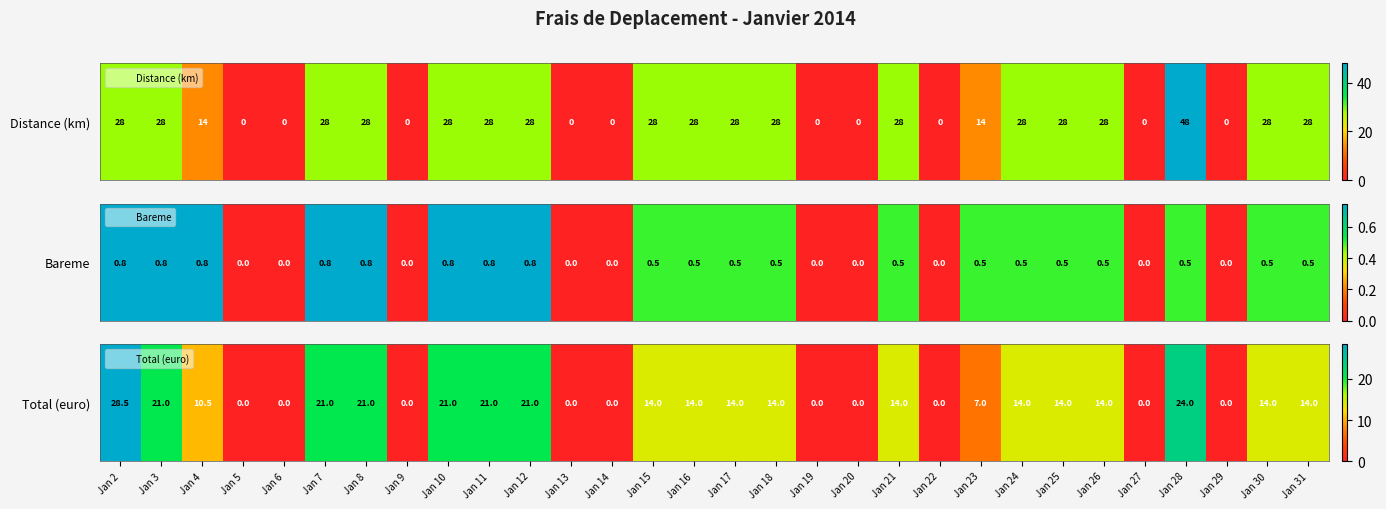

Is it true that the value at Jan 29 is -9.2?

False